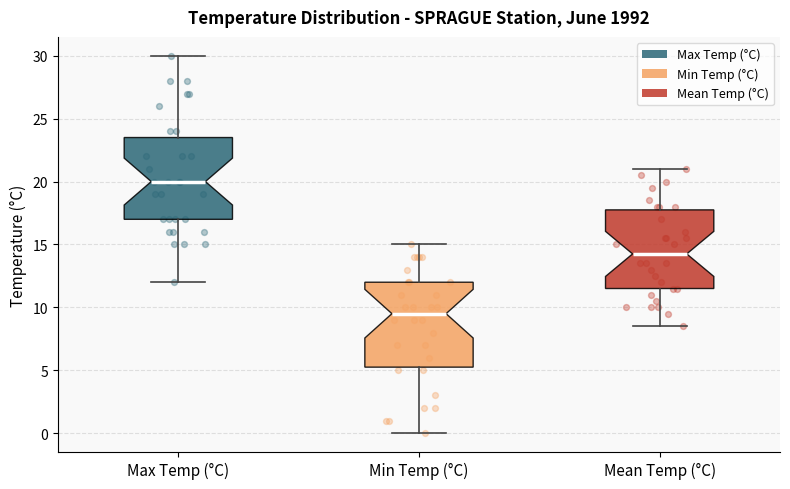

Where does the upper whisker of the box for Mean Temp (°C) end on the y-axis? The values are not printed on the chart, so give them approximately, as read against the axis.

21.0